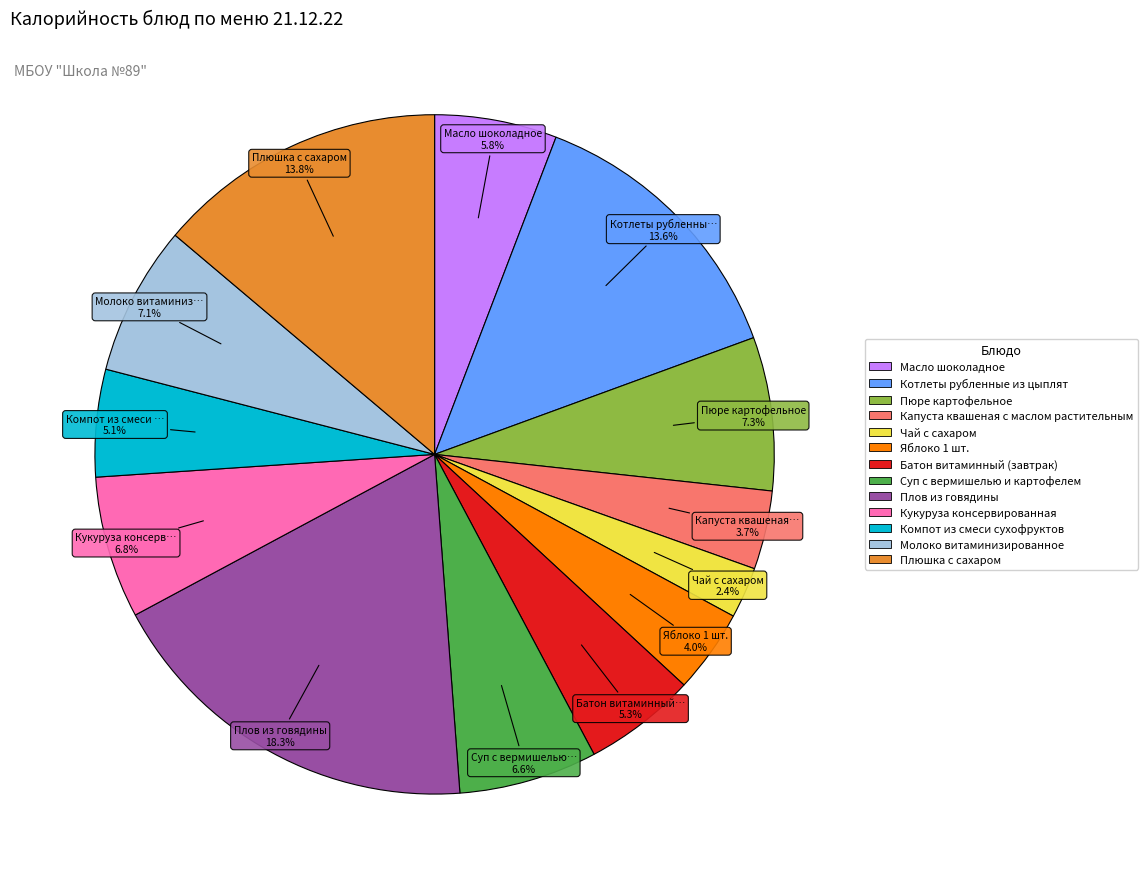

Is there a majority slice in this chart?

No